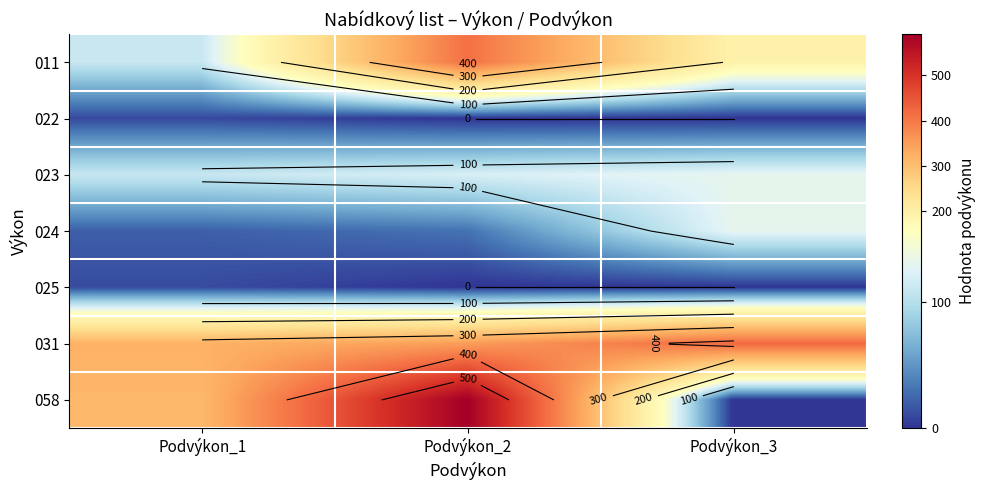

Rank the series by their maximum value, from highest to lowest.

058, 031, 011, 023, 024, 025, 022